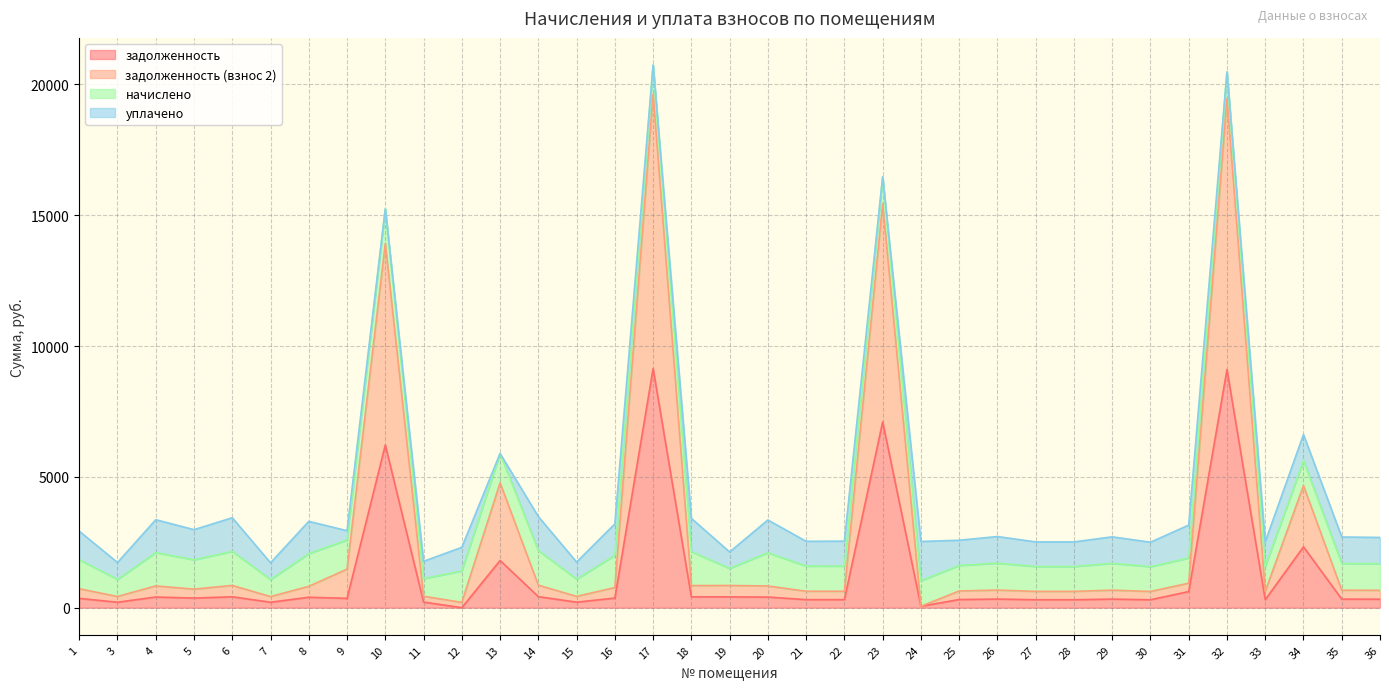

At how many categories does at least one series exceed 7457?

4